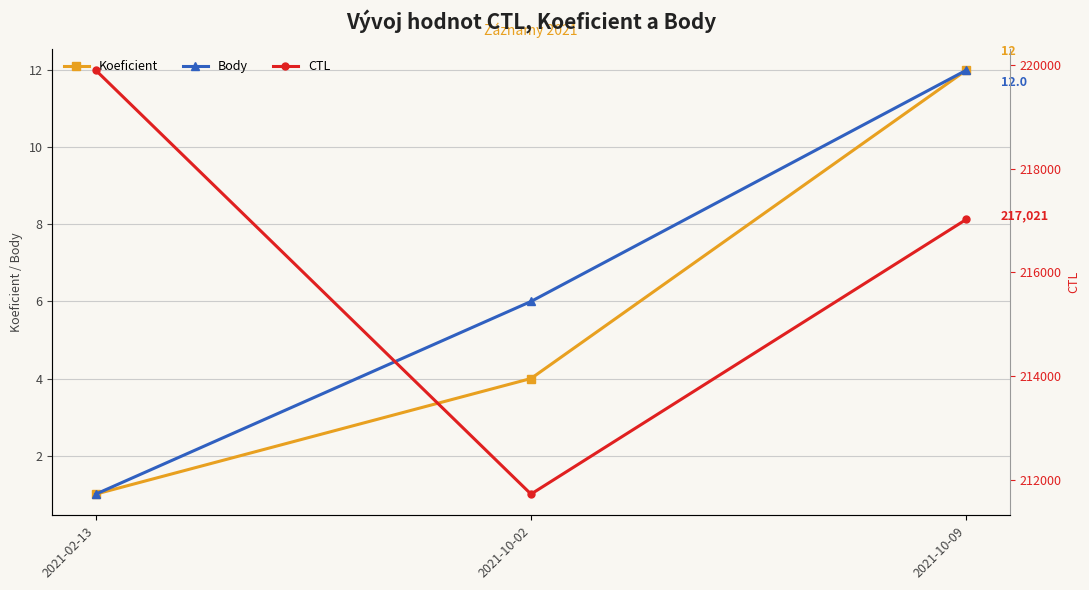

What is the difference between the highest and lowest values at 2021-02-13?

219900